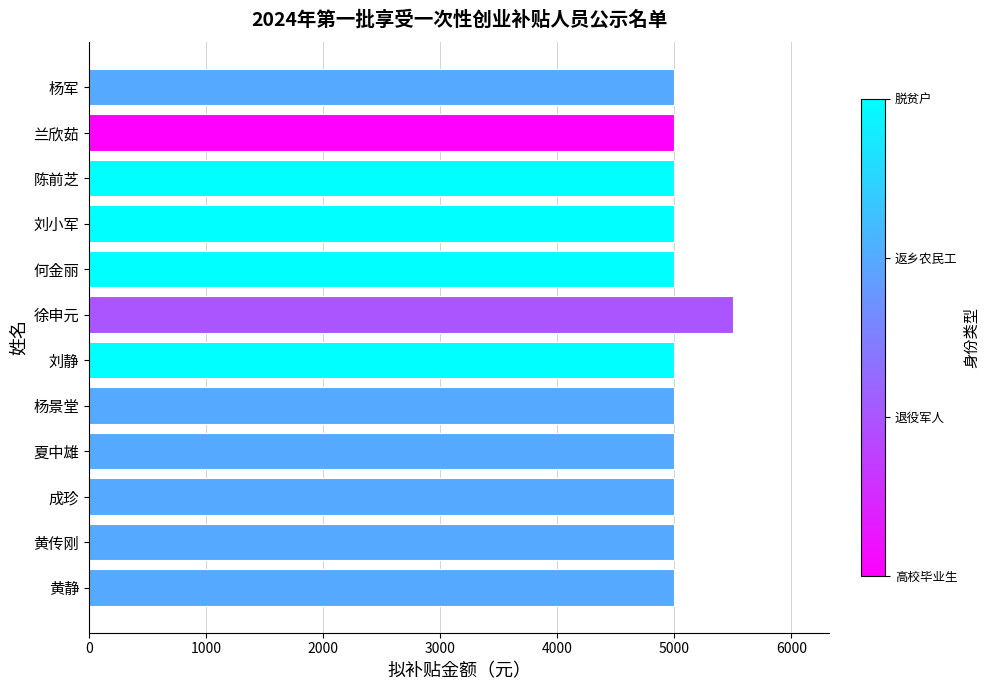

Reading top to bottom, list all the values displayed in this chart.

杨军=5000	兰欣茹=5000	陈前芝=5000	刘小军=5000	何金丽=5000	徐申元=5500	刘静=5000	杨景堂=5000	夏中雄=5000	成珍=5000	黄传刚=5000	黄静=5000